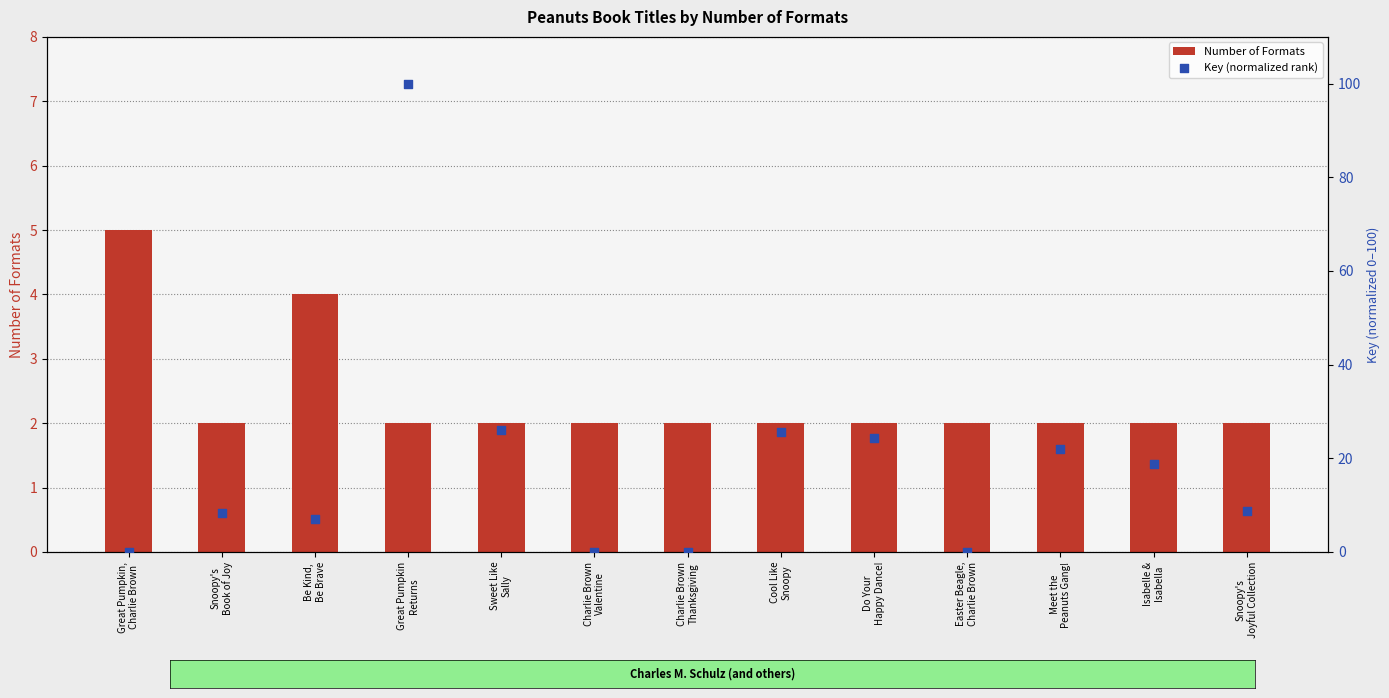

Is the value of Key (normalized rank) at Great Pumpkin,
Charlie Brown greater than the value of Number of Formats at Snoopy's
Book of Joy?

No